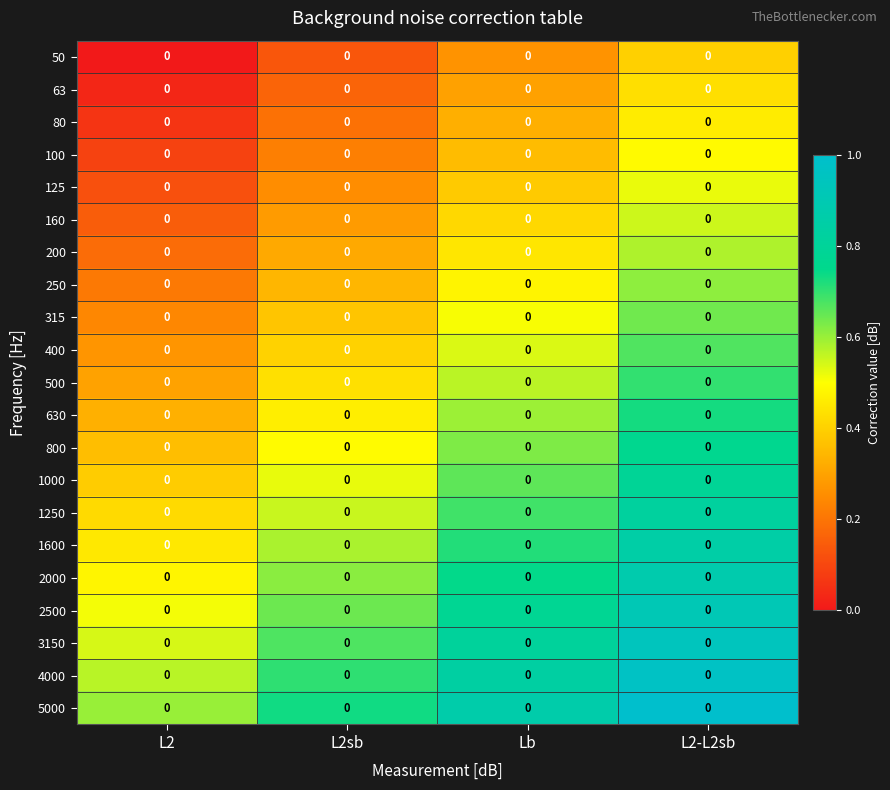

List the series in order of their peak value, lowest first.

50, 63, 80, 100, 125, 160, 200, 250, 315, 400, 500, 630, 800, 1000, 1250, 1600, 2000, 2500, 3150, 4000, 5000